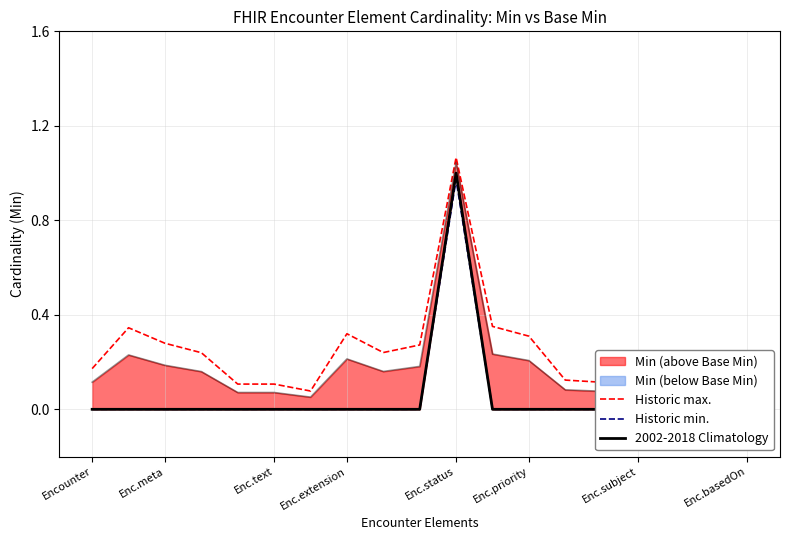

The Historic max. series shows 0.1 at Enc.basedOn. True or false?

False